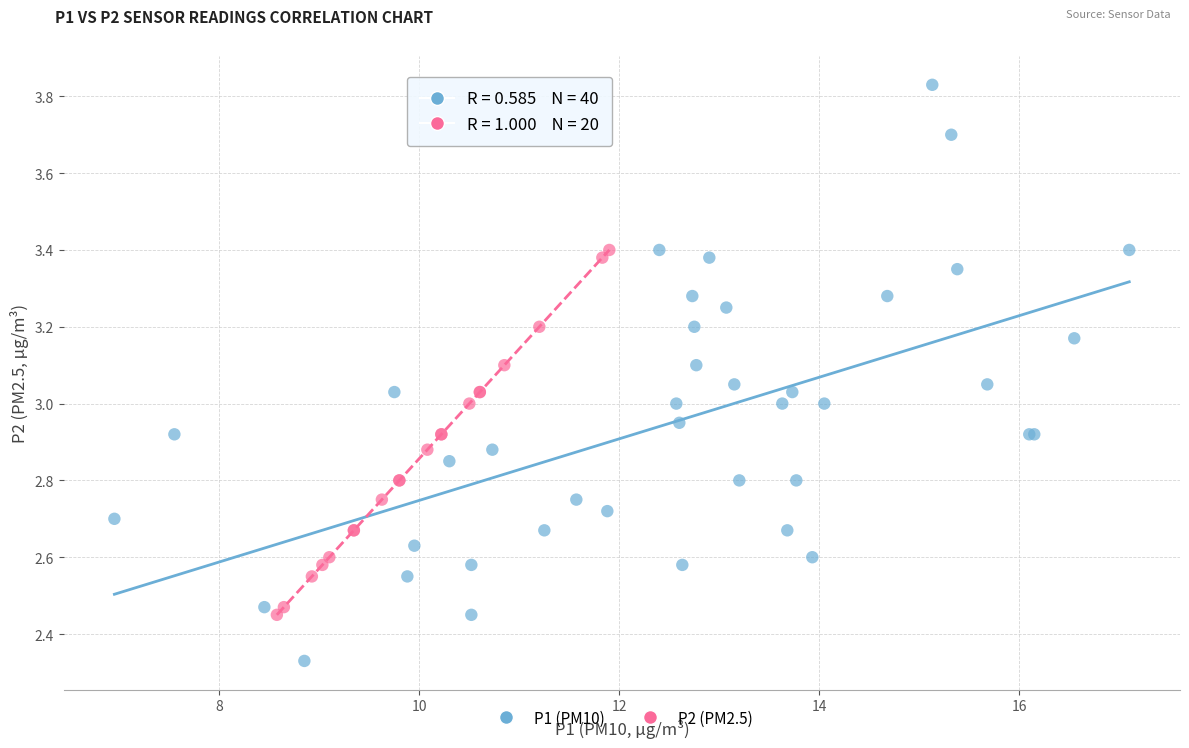

Which series has the widest spread of Y values?

P1 (PM10)